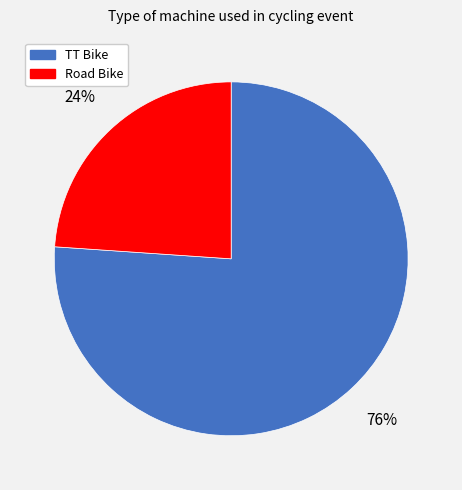

Is it true that TT Bike is 76% of the pie?

True